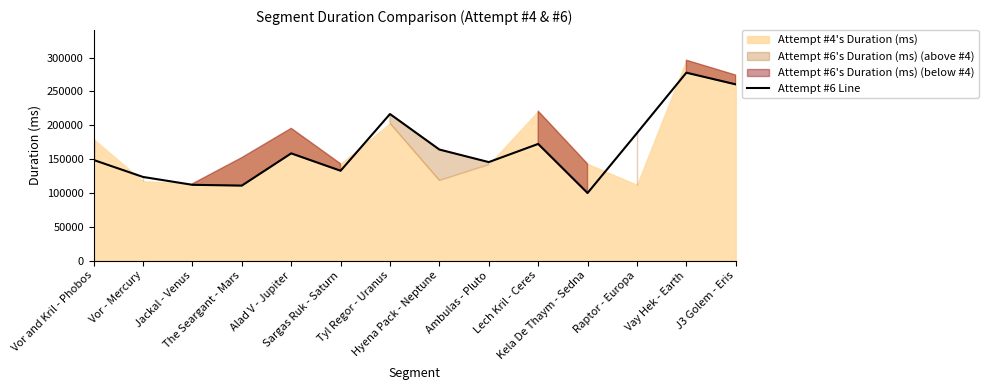

Where is the first local minimum?

The Seargant - Mars